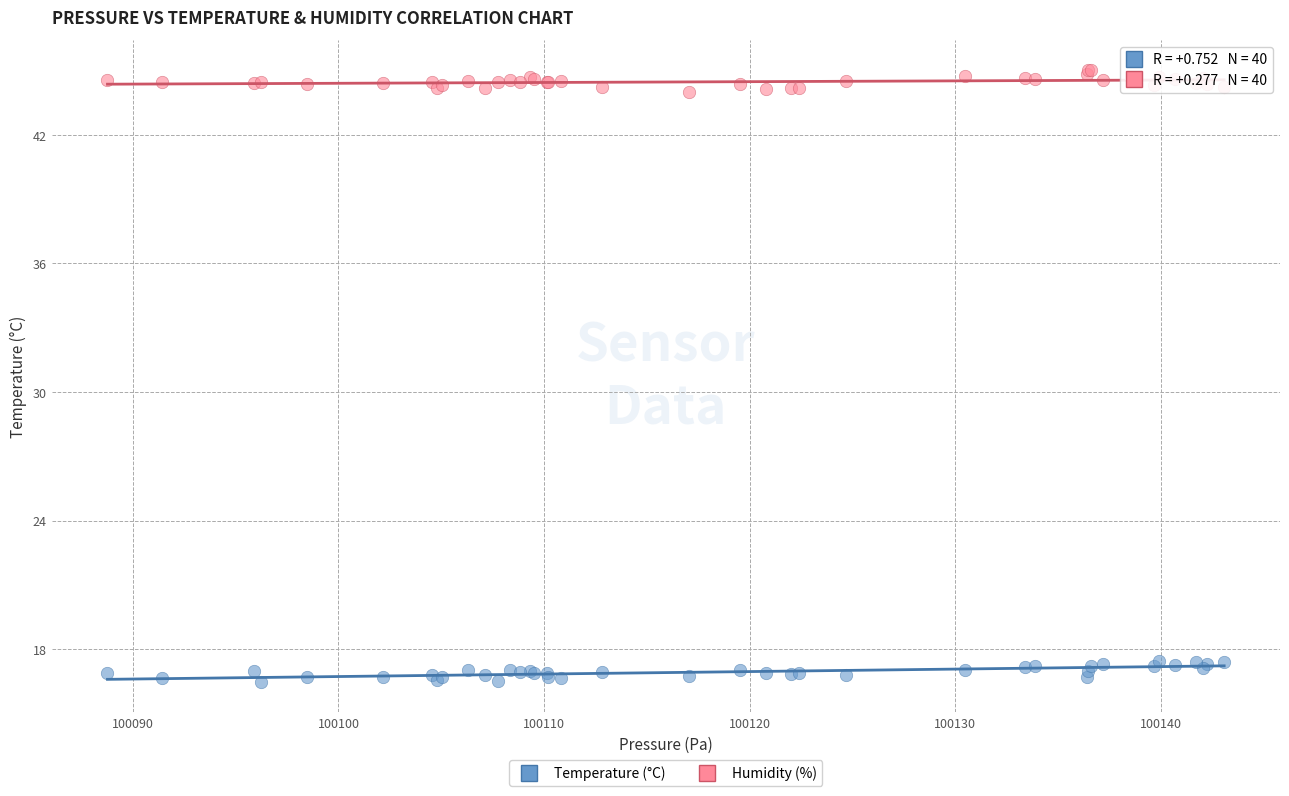

Which series contains the lowest Y value?

Temperature (°C)